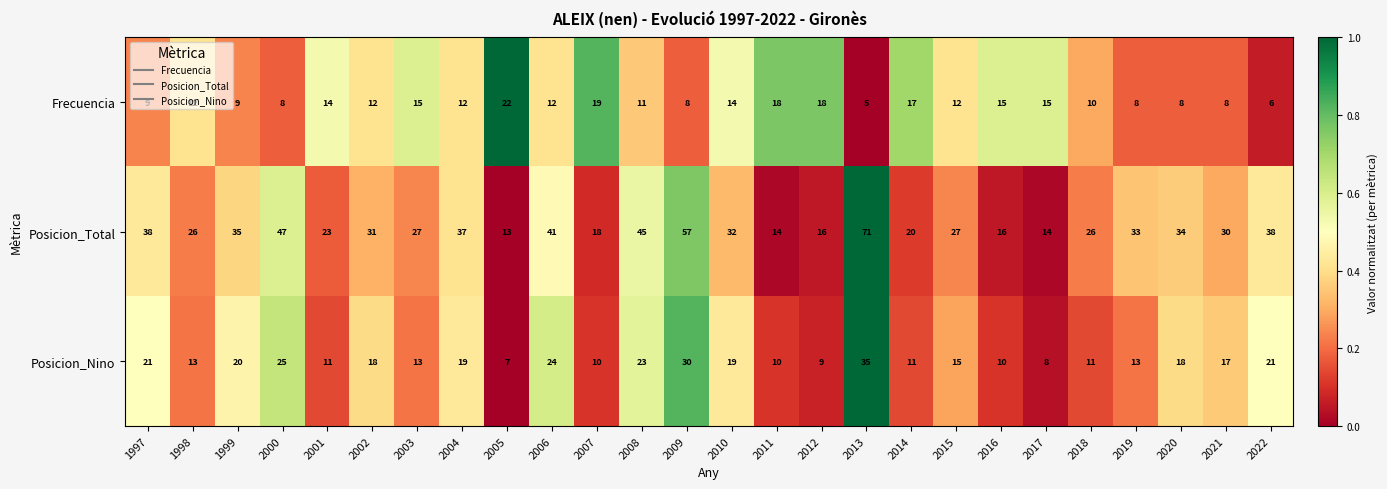

What is the difference between the second highest and second lowest values in the Posicion_Nino series?

22